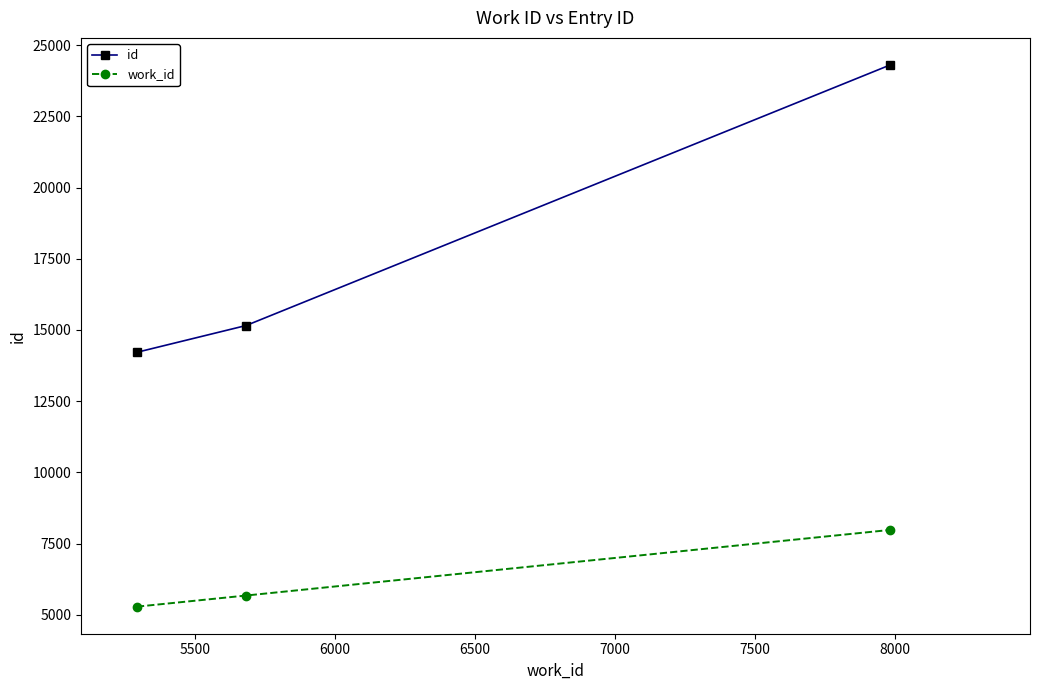

How many categories are shown in the chart?

3